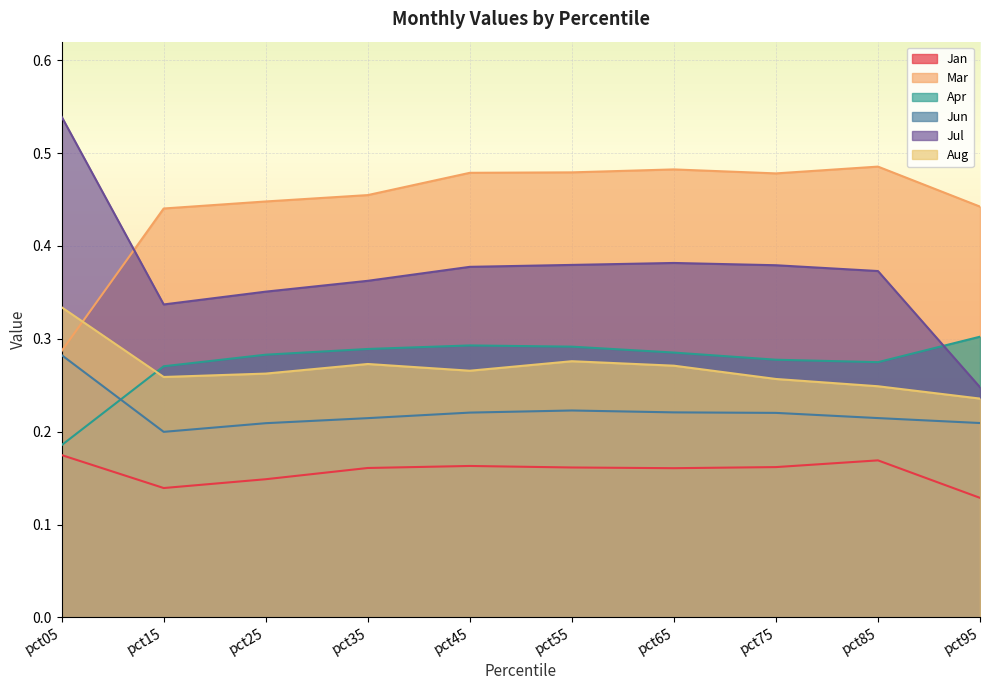

What is the approximate value of Aug at pct45?

0.3